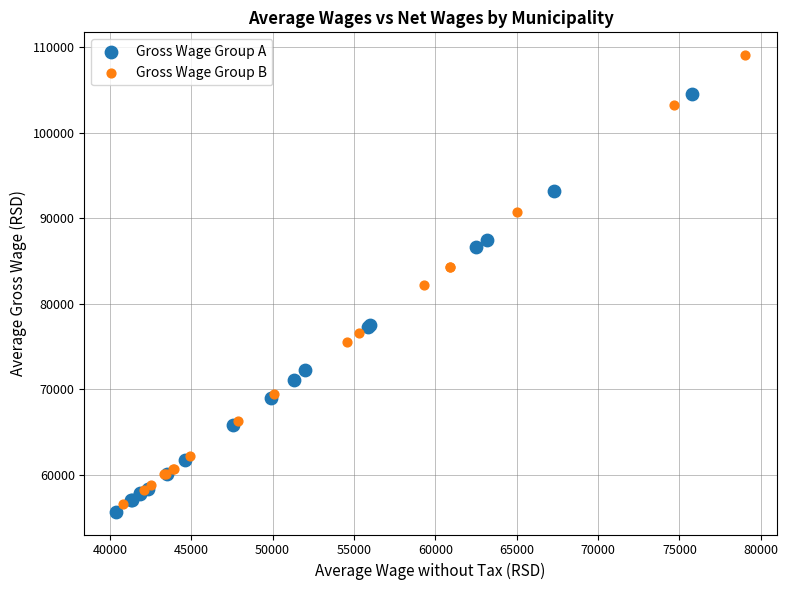

Which series reaches the maximum Y coordinate?

Gross Wage Group B